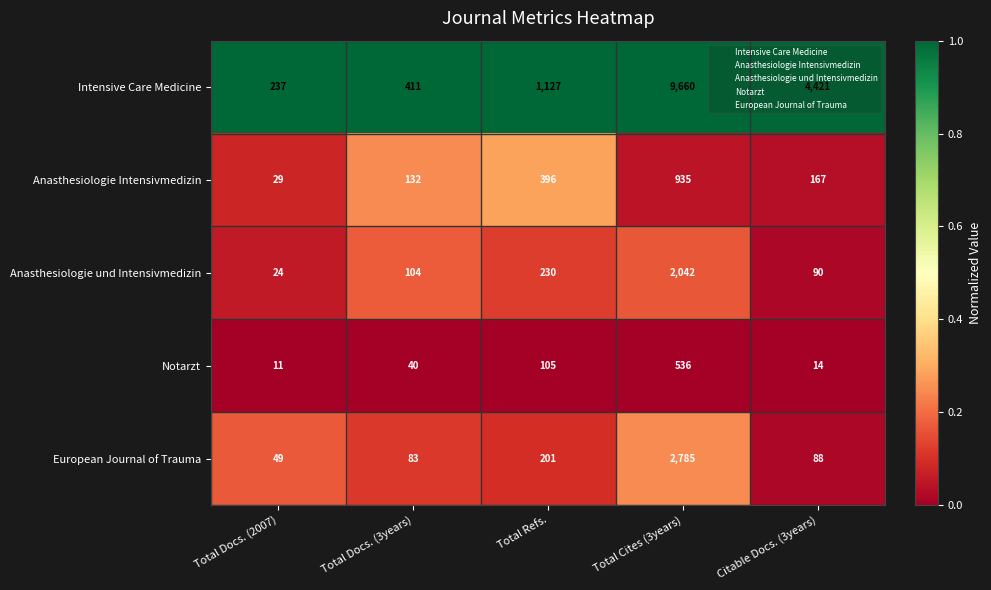

Rank the series at Total Cites (3years) from highest to lowest value.

Intensive Care Medicine, European Journal of Trauma, Anasthesiologie und Intensivmedizin, Anasthesiologie Intensivmedizin, Notarzt